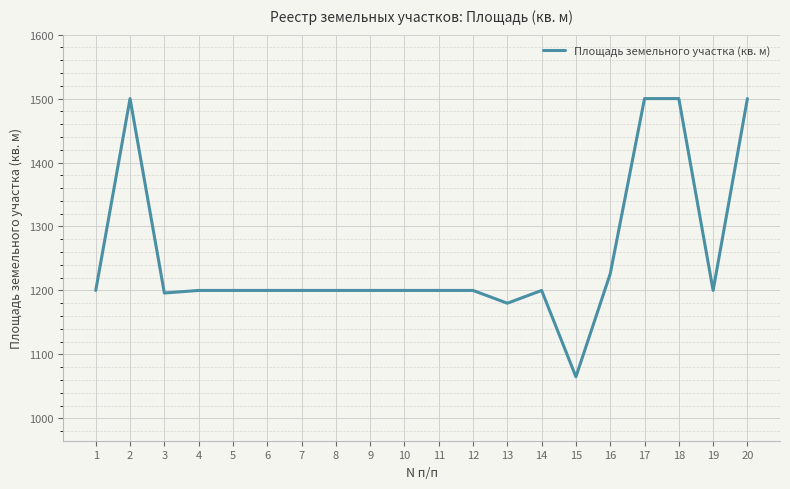

What is the sum of all values?

25067